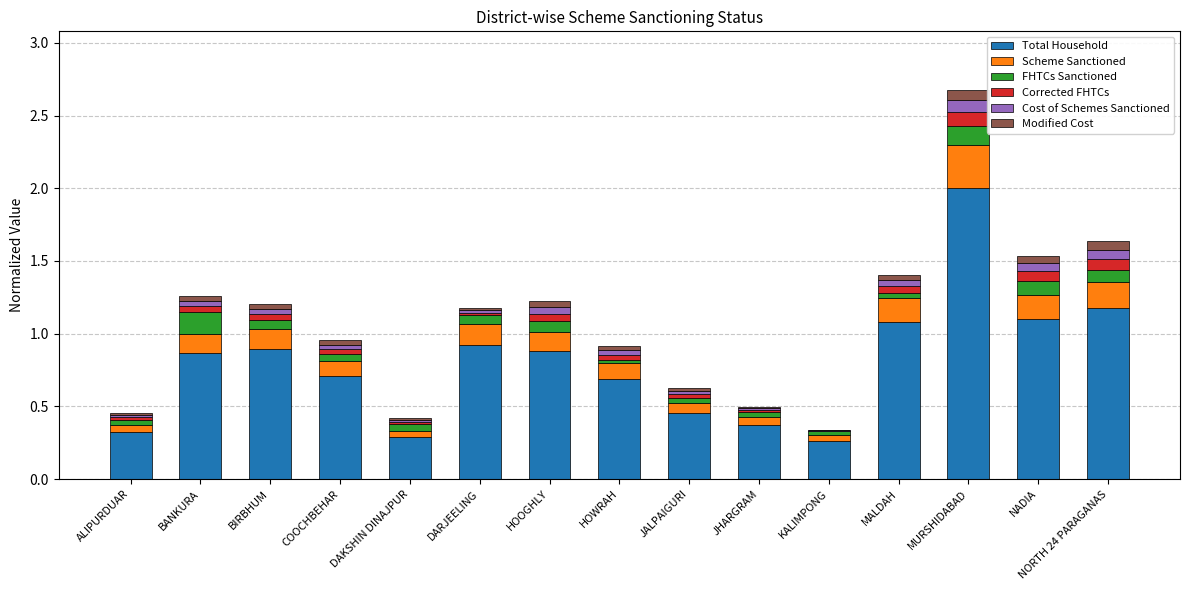

What is the maximum value for Total Household?

2.0